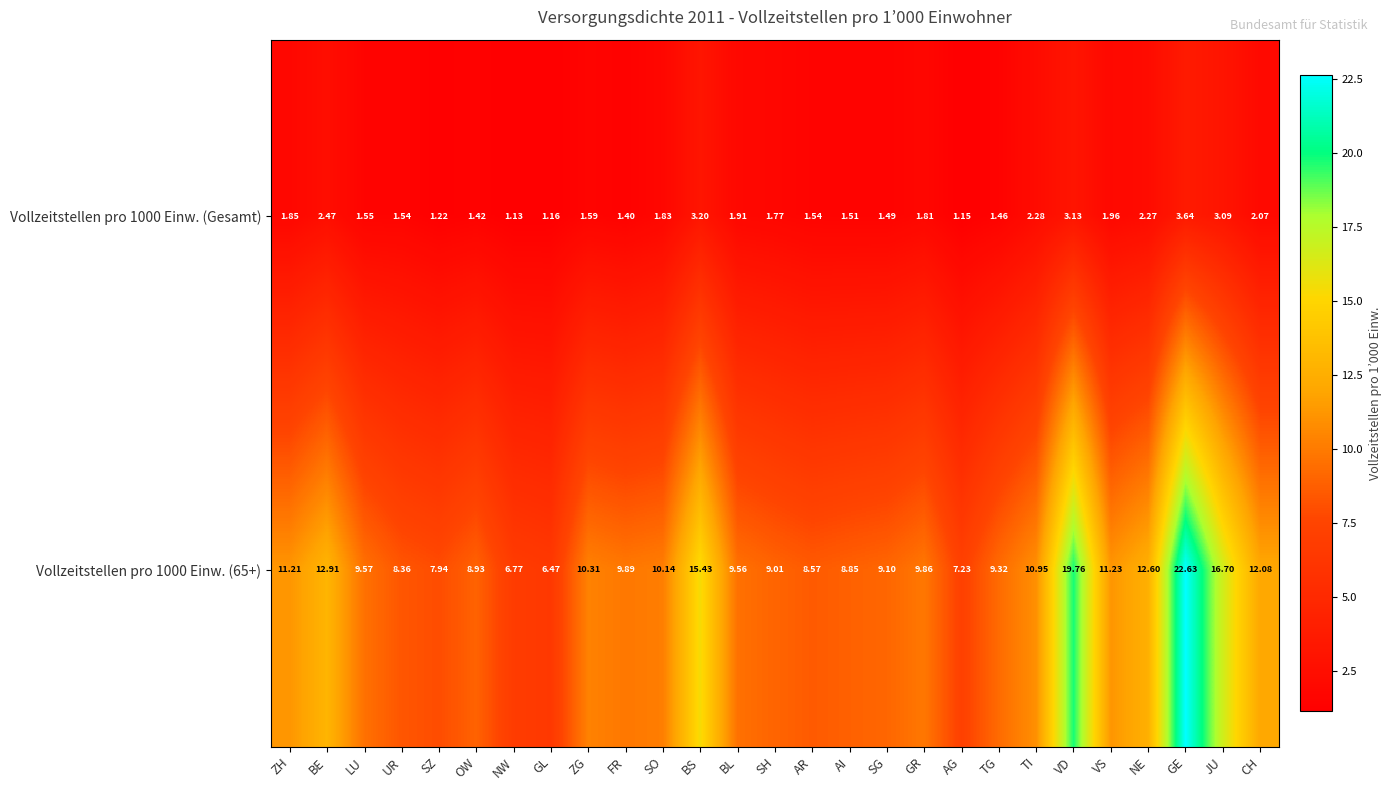

Where does the Vollzeitstellen pro 1000 Einw. (65+) series first go above 9?

ZH